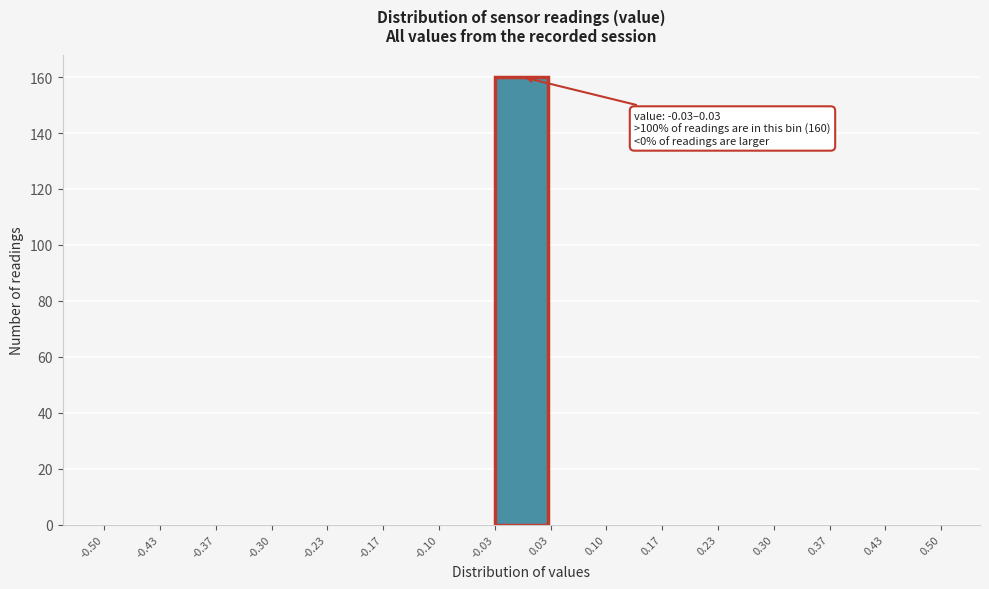

Which range on the x-axis has the tallest bar?

-0.03 to 0.03